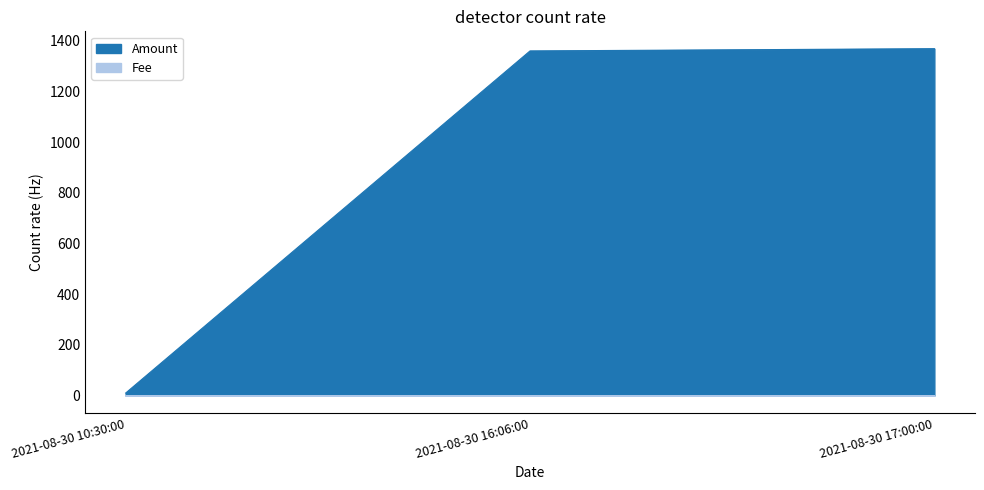

Which has a higher value, 2021-08-30 10:30:00 or 2021-08-30 16:06:00?

2021-08-30 16:06:00